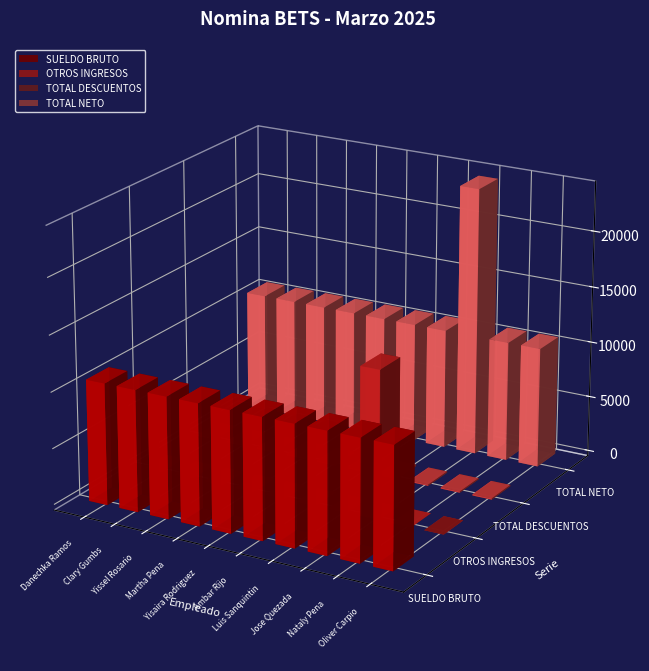

Reading left to right, transcribe all the data shown in this chart.

SUELDO BRUTO: Danechka Ramos=10834.1	Clary Gumbs=10834.1	Yissel Rosario=10834.1	Martha Pena=10834.1	Yisaira Rodriguez=10834.1	Ambar Rijo=10834.1	Luis Sanquintin=10834.1	Jose Quezada=10834.1	Nataly Pena=10834.1	Oliver Carpio=10834.1
OTROS INGRESOS: Danechka Ramos=0.0	Clary Gumbs=0.0	Yissel Rosario=0.0	Martha Pena=0.0	Yisaira Rodriguez=0.0	Ambar Rijo=0.0	Luis Sanquintin=0.0	Jose Quezada=13225.0	Nataly Pena=0.0	Oliver Carpio=0.0
TOTAL DESCUENTOS: Danechka Ramos=110.3	Clary Gumbs=110.3	Yissel Rosario=110.3	Martha Pena=110.3	Yisaira Rodriguez=110.3	Ambar Rijo=110.3	Luis Sanquintin=110.3	Jose Quezada=110.3	Nataly Pena=110.3	Oliver Carpio=110.3
TOTAL NETO: Danechka Ramos=10723.8	Clary Gumbs=10723.8	Yissel Rosario=10723.8	Martha Pena=10723.8	Yisaira Rodriguez=10723.8	Ambar Rijo=10723.8	Luis Sanquintin=10723.8	Jose Quezada=23948.8	Nataly Pena=10723.8	Oliver Carpio=10723.8